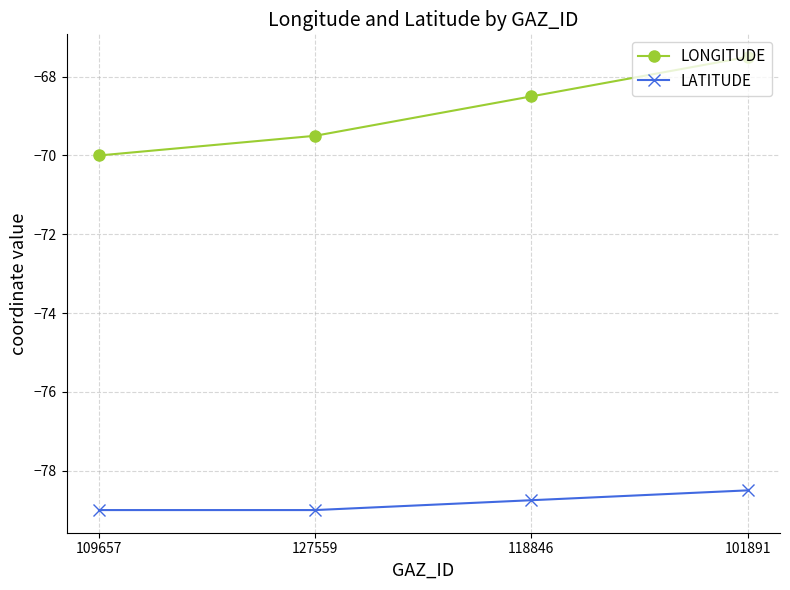

What is the maximum value shown in the chart?

-67.5